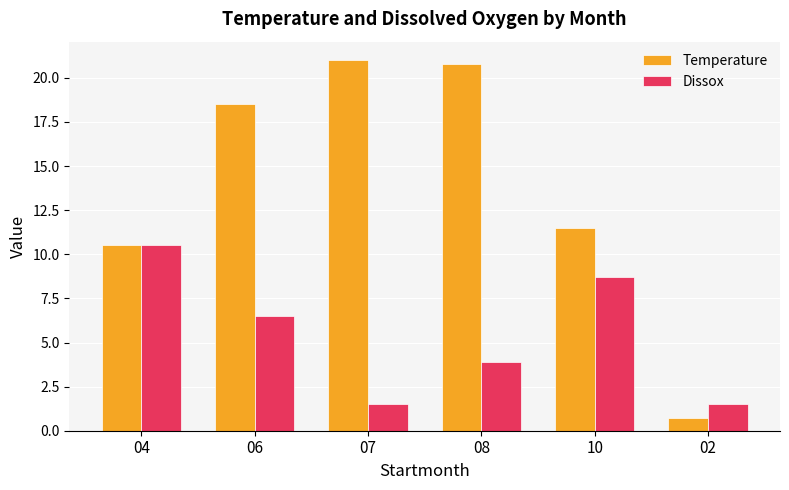

List the labels in order of Temperature value, largest first.

07, 08, 06, 10, 04, 02